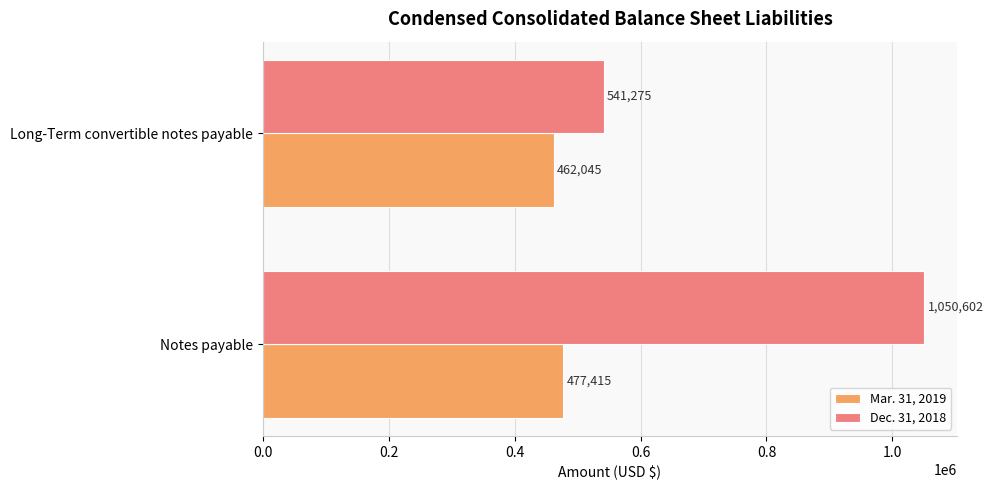

Count the Mar. 31, 2019 values in the range 462045 to 477415.

2